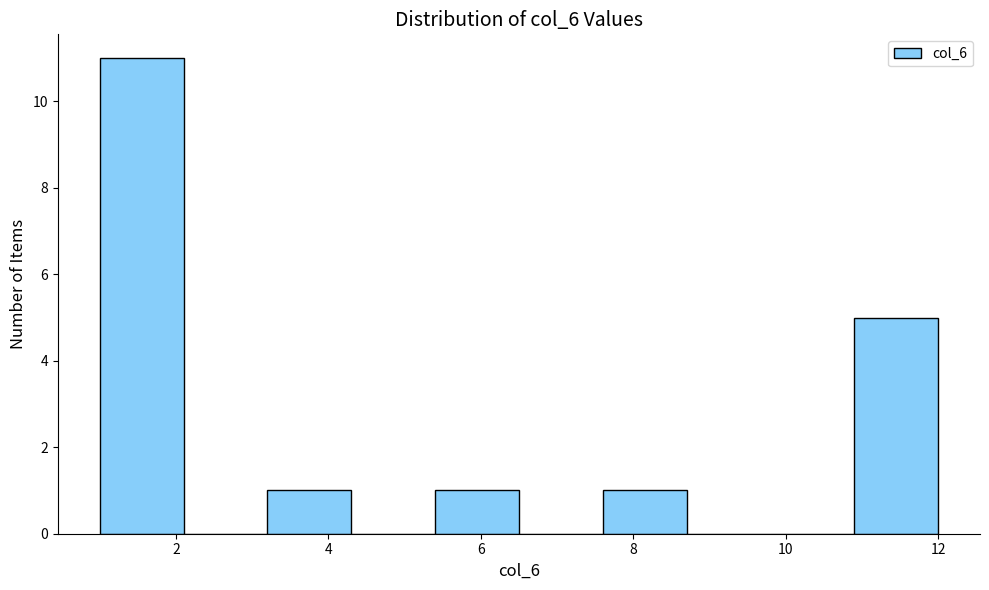

Reading left to right, list every bar in this chart as the range it spans on the x-axis followed by its height. Neither the bar edges nor the heights are printed on the chart, so give them approximately, as read against the axes.

1.0 to 2.1: 11
2.1 to 3.2: 0
3.2 to 4.3: 1
4.3 to 5.4: 0
5.4 to 6.5: 1
6.5 to 7.6: 0
7.6 to 8.7: 1
8.7 to 9.8: 0
9.8 to 10.9: 0
10.9 to 12.0: 5